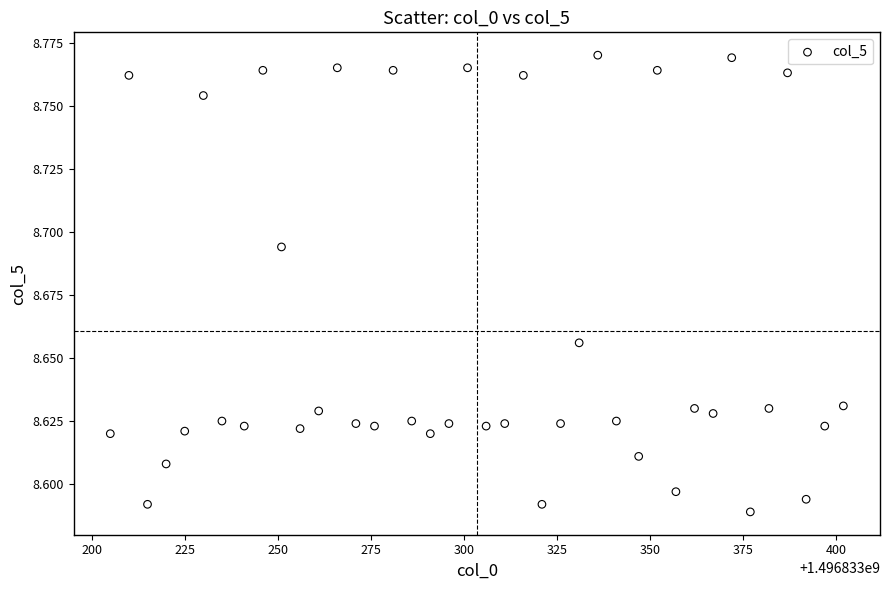

What is the range of X values (max minus min)?

197.0